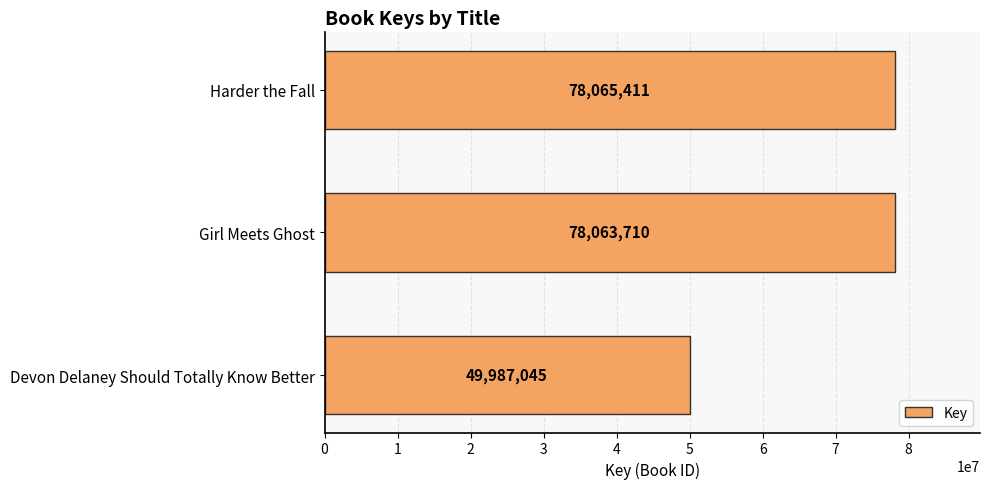

What is the average value?

68705389